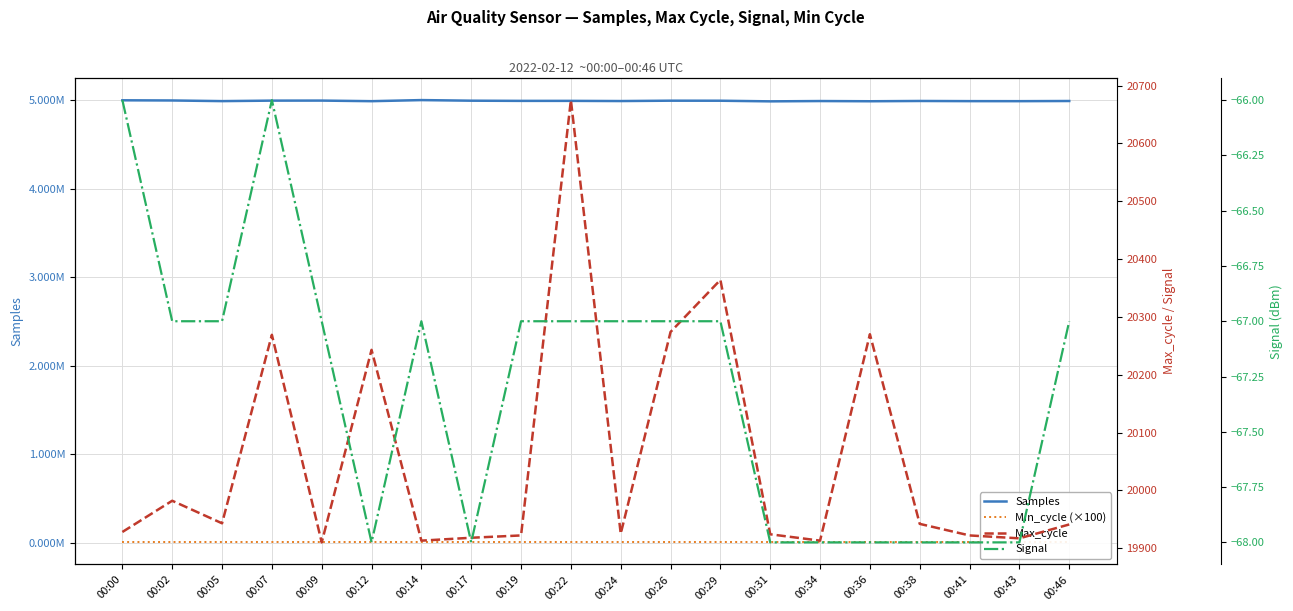

What is the sum of the Signal values at 00:41 and 00:19?

-135